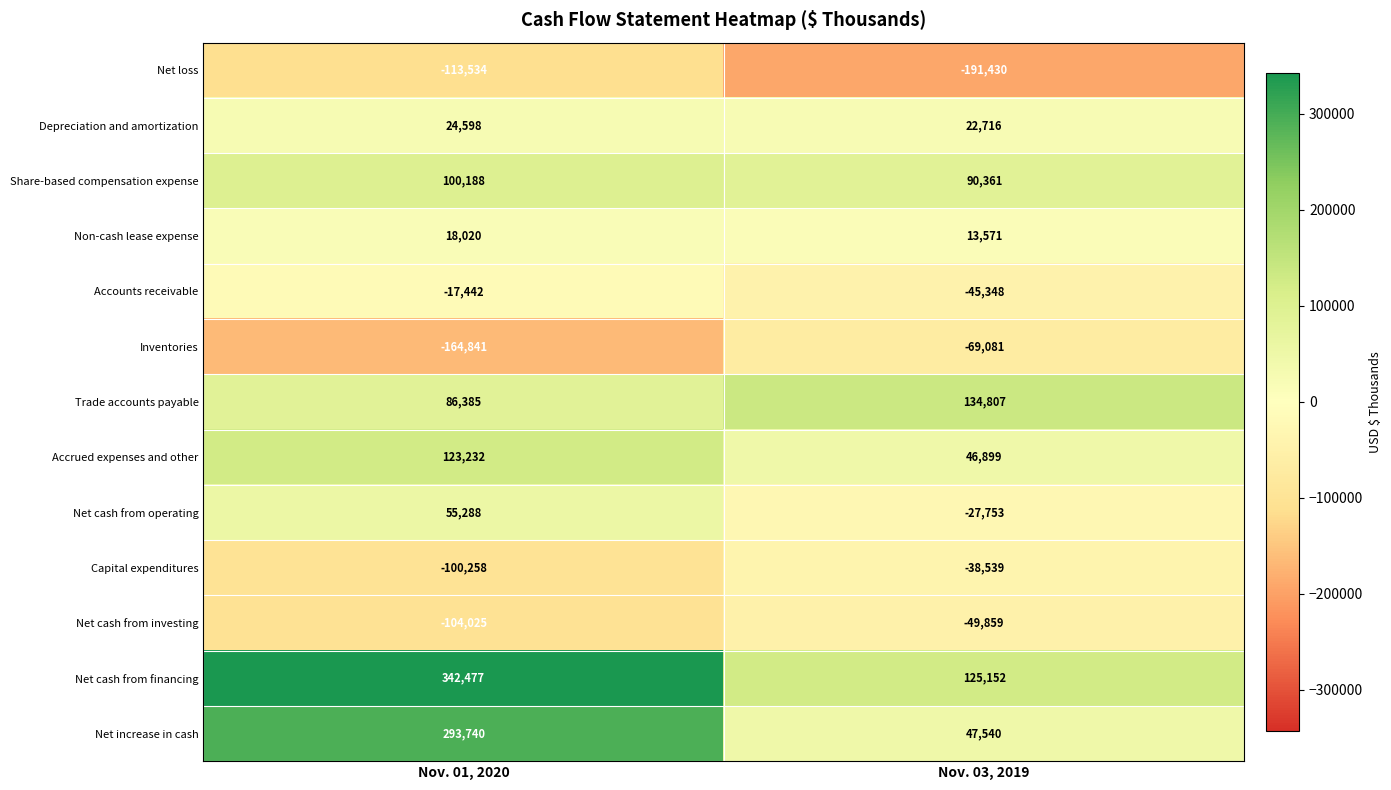

Reading left to right, extract all data points from this chart.

Net loss: Nov. 01, 2020=-113534	Nov. 03, 2019=-191430
Depreciation and amortization: Nov. 01, 2020=24598	Nov. 03, 2019=22716
Share-based compensation expense: Nov. 01, 2020=100188	Nov. 03, 2019=90361
Non-cash lease expense: Nov. 01, 2020=18020	Nov. 03, 2019=13571
Accounts receivable: Nov. 01, 2020=-17442	Nov. 03, 2019=-45348
Inventories: Nov. 01, 2020=-164841	Nov. 03, 2019=-69081
Trade accounts payable: Nov. 01, 2020=86385	Nov. 03, 2019=134807
Accrued expenses and other: Nov. 01, 2020=123232	Nov. 03, 2019=46899
Net cash from operating: Nov. 01, 2020=55288	Nov. 03, 2019=-27753
Capital expenditures: Nov. 01, 2020=-100258	Nov. 03, 2019=-38539
Net cash from investing: Nov. 01, 2020=-104025	Nov. 03, 2019=-49859
Net cash from financing: Nov. 01, 2020=342477	Nov. 03, 2019=125152
Net increase in cash: Nov. 01, 2020=293740	Nov. 03, 2019=47540